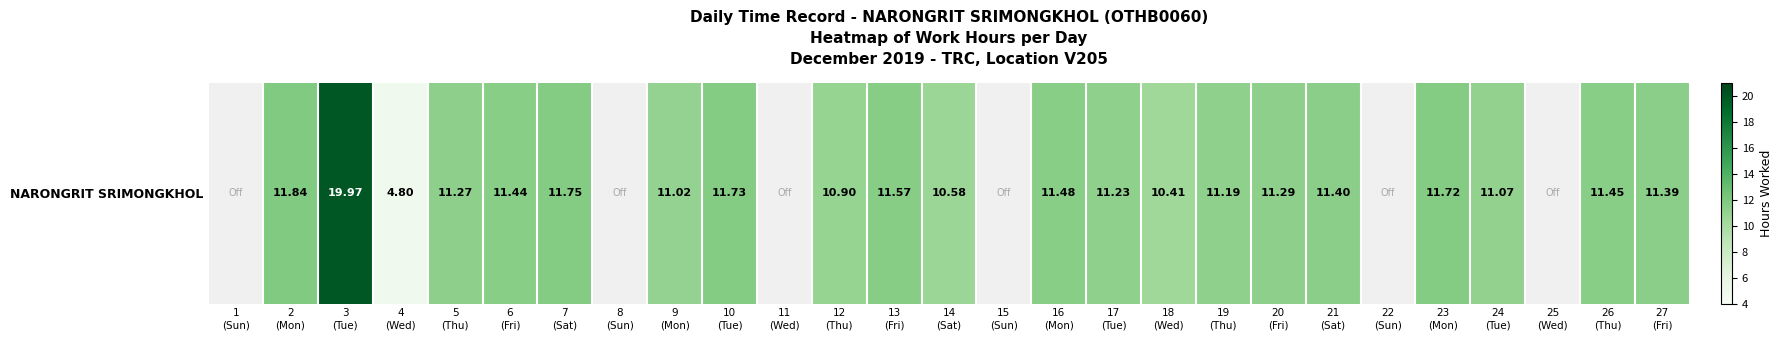

How many values are below 11?

4